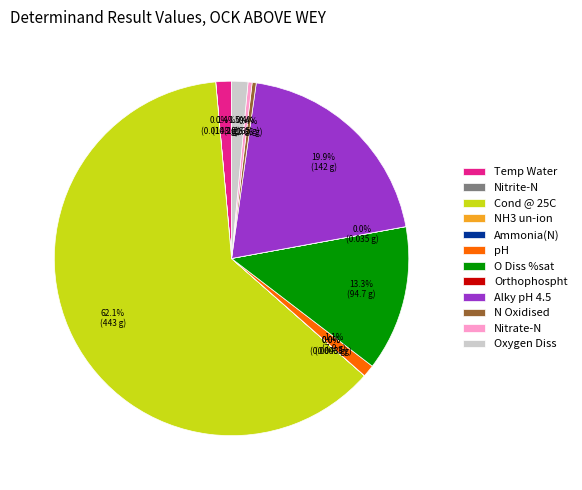

To the nearest percent, what percentage of the pie is Alky pH 4.5?

20%